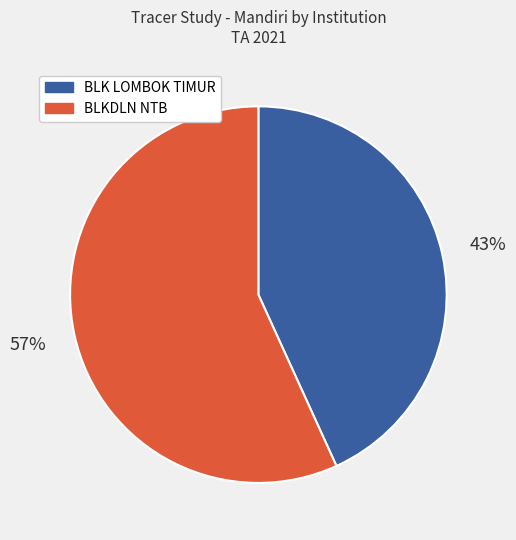

To the nearest percent, what is the difference between the largest and smallest slice percentages?

14%